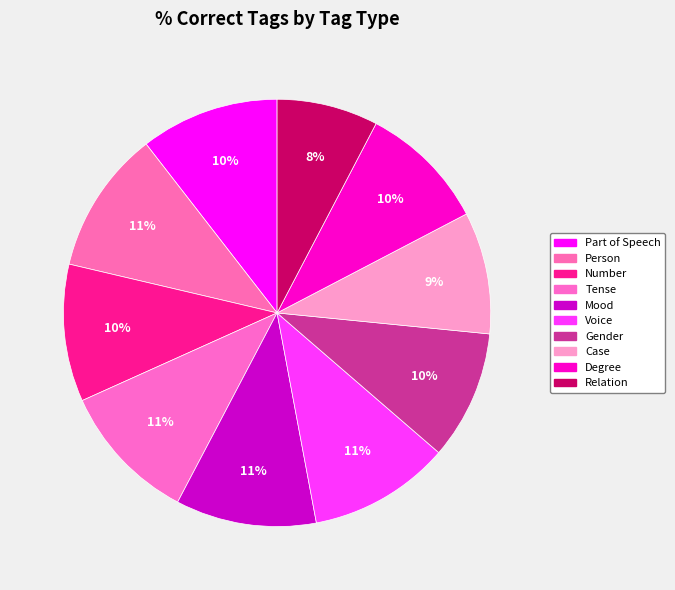

True or false: Case accounts for 9% of the total.

True